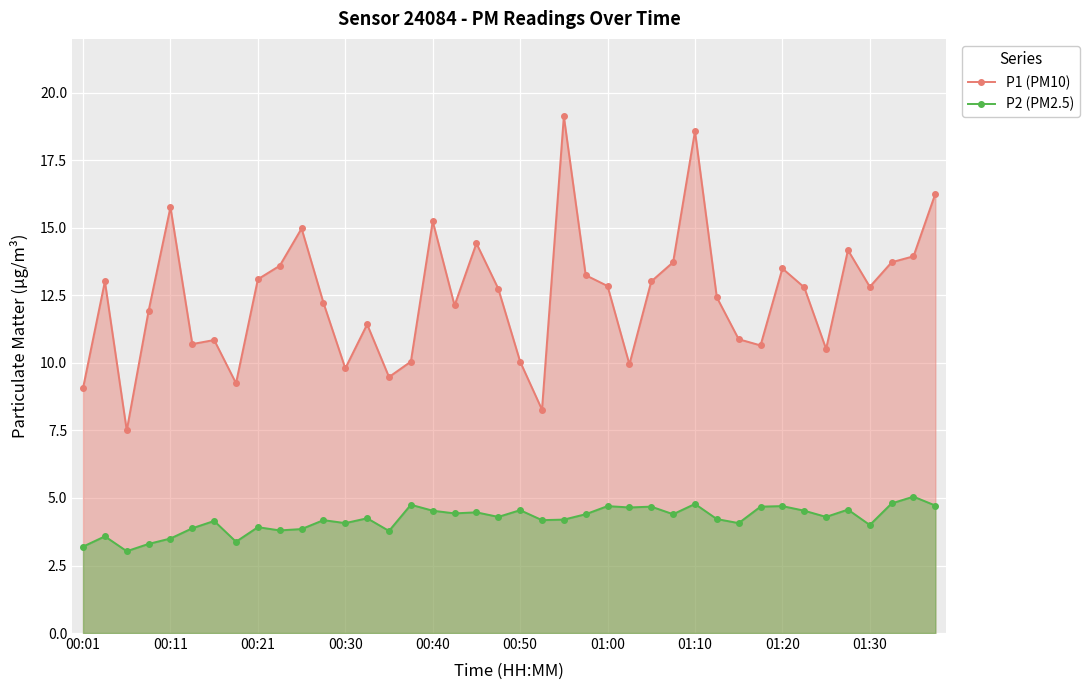

Rank the series by their maximum value, from lowest to highest.

P2 (PM2.5), P1 (PM10)